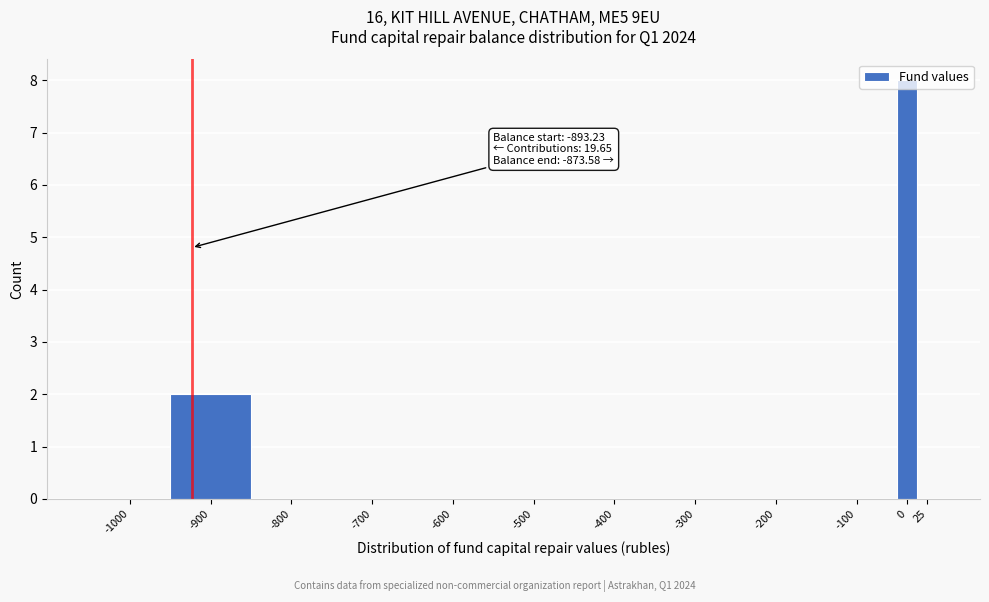

Where is the data nearest to the value 4?

-900